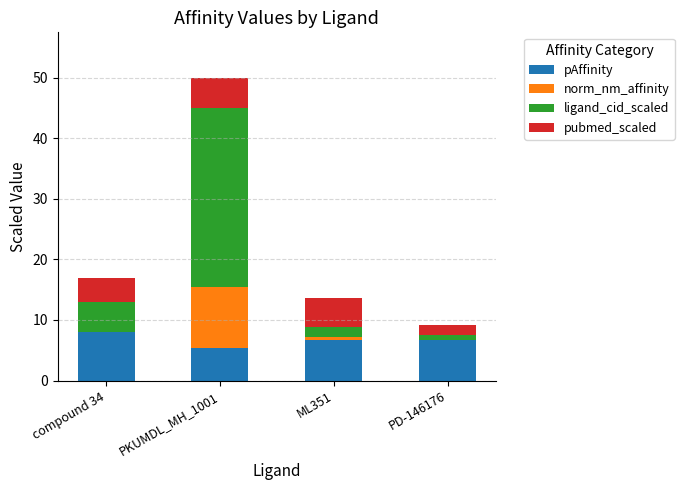

What are all the series names shown in the legend?

pAffinity, norm_nm_affinity, ligand_cid_scaled, pubmed_scaled